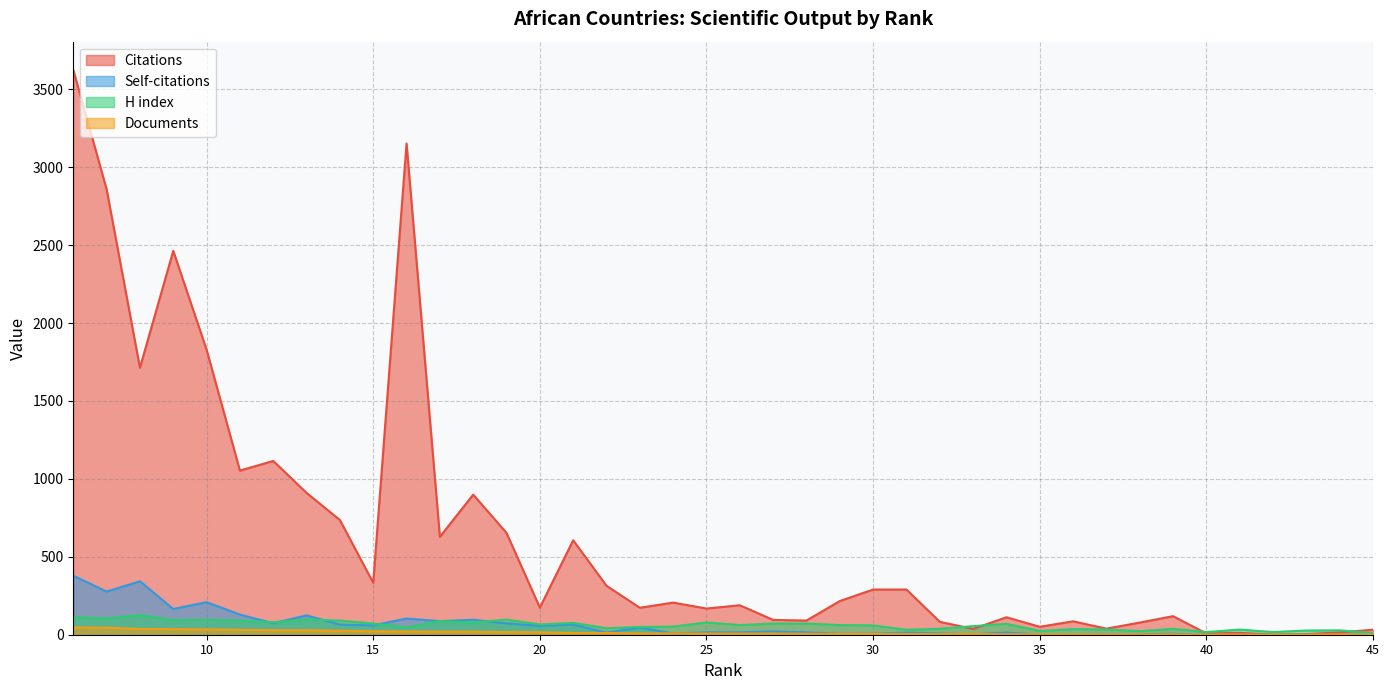

How many times do Self-citations and H index cross each other?

5